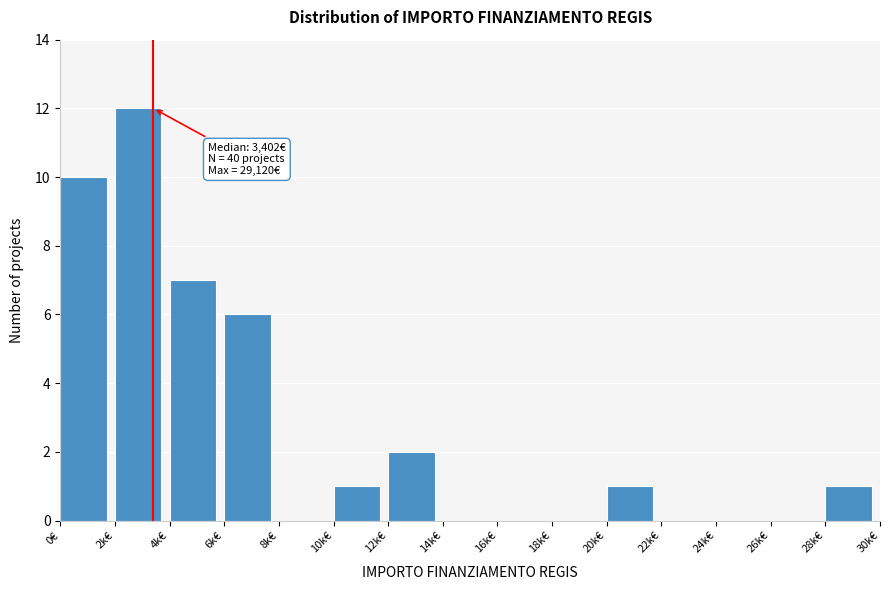

Reading left to right, list all the values displayed in this chart.

0€=10	2k€=12	4k€=7	6k€=6	8k€=0	10k€=1	12k€=2	14k€=0	16k€=0	18k€=0	20k€=1	22k€=0	24k€=0	26k€=0	28k€=1